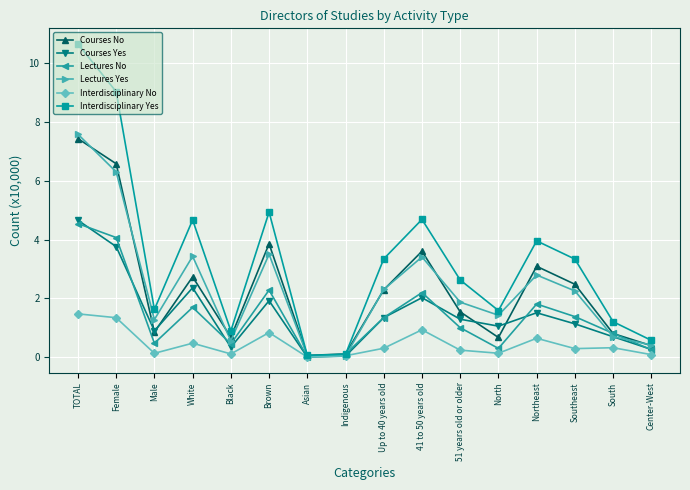

True or false: Lectures Yes has more than 1 points higher than both neighbors.

True